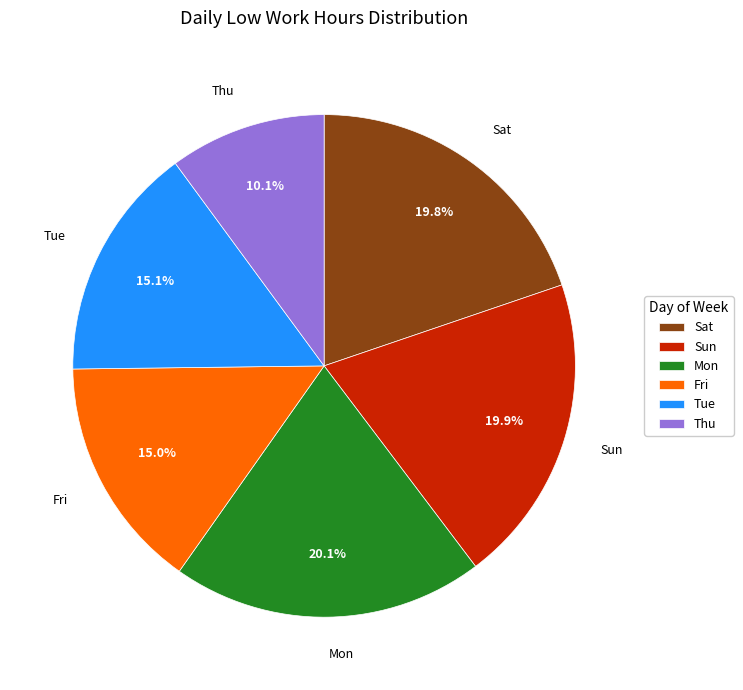

How many slices are in this pie chart?

6